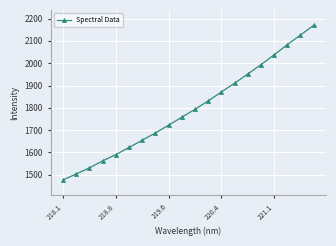

What is the value of the 14th point from the left?

1910.2